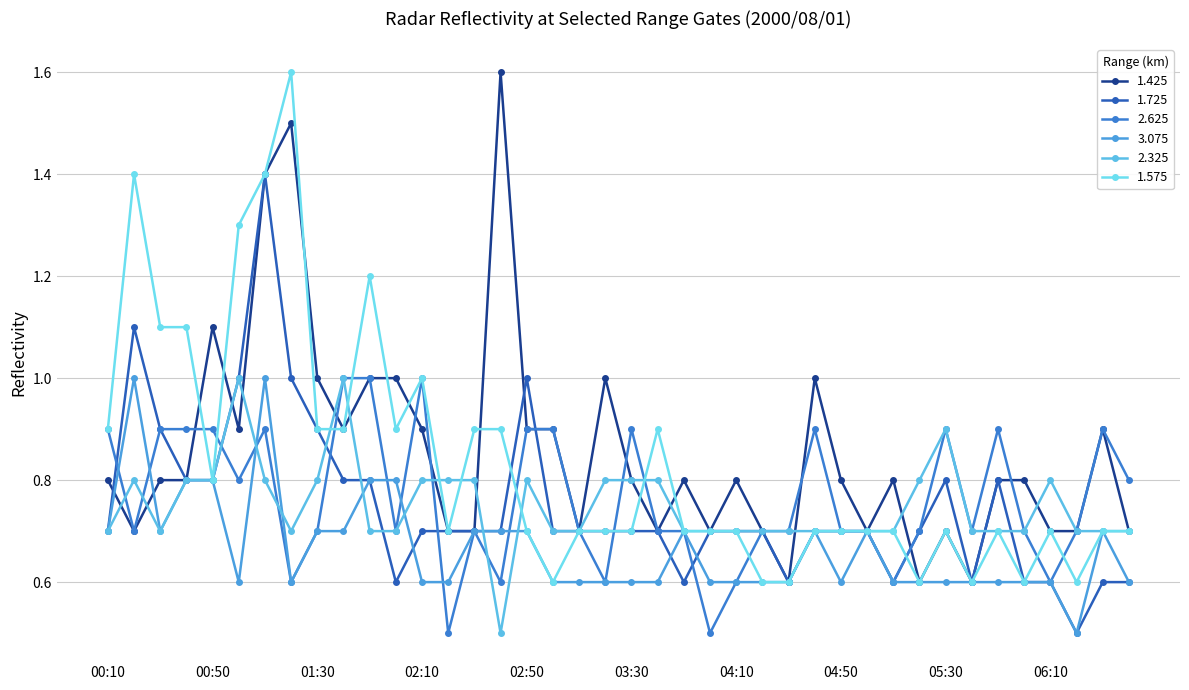

In 2.625, how many points are higher than both neighbors (excluding endpoints)?

8